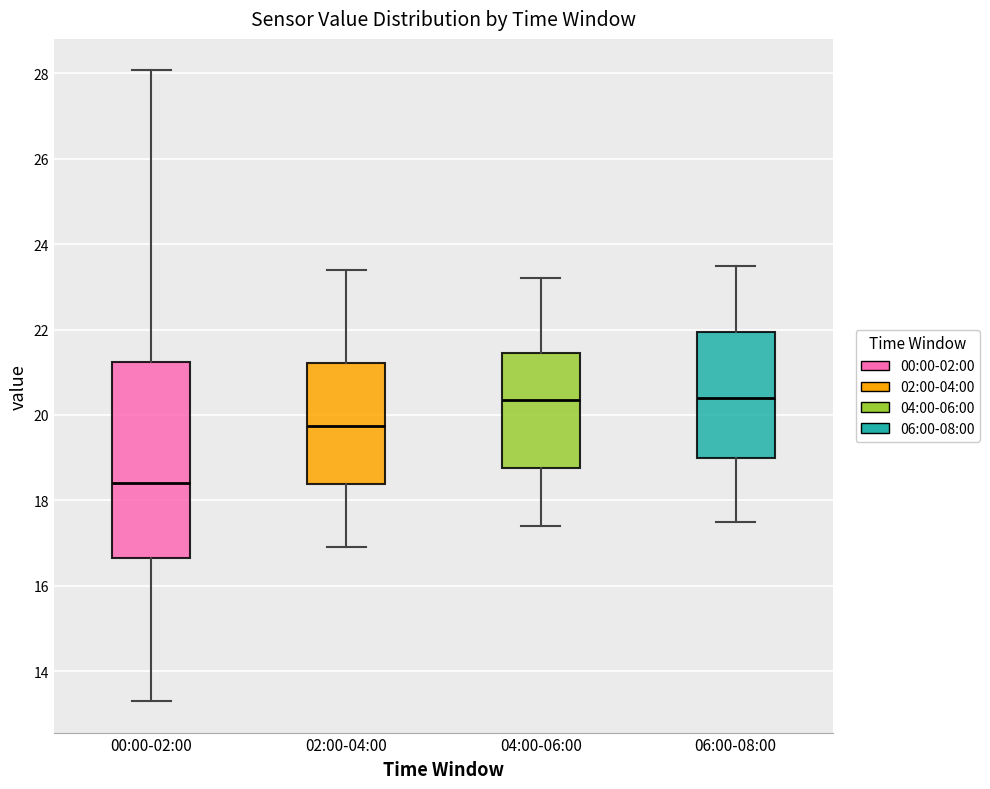

Which box's median line is the lowest?

00:00-02:00